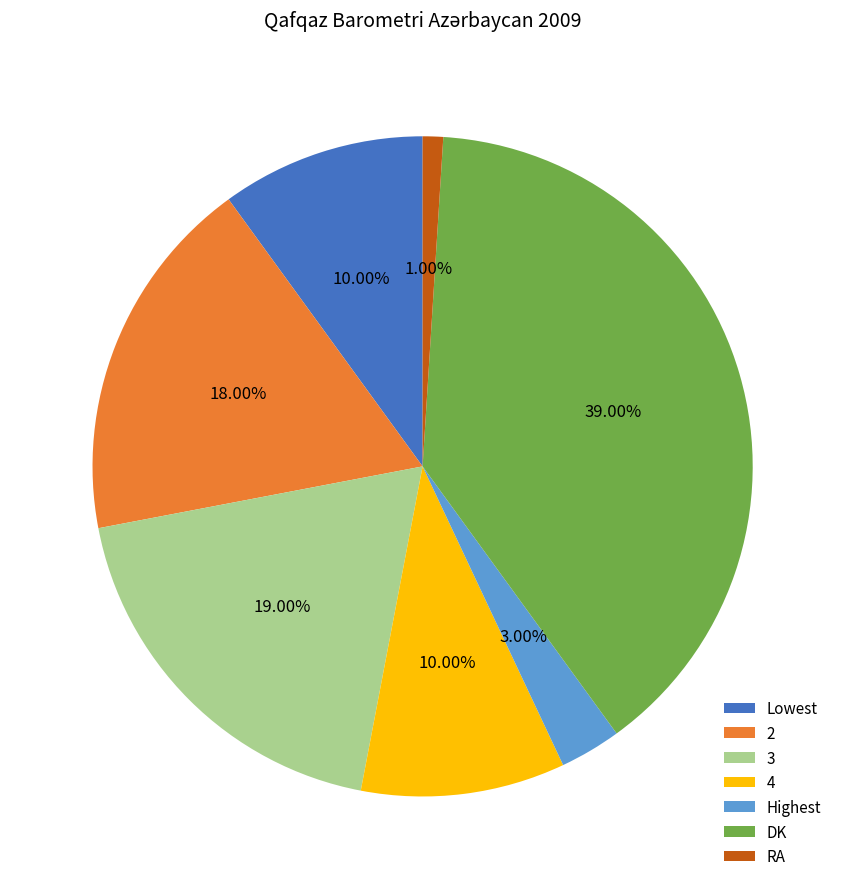

Count the number of slices in the pie.

7